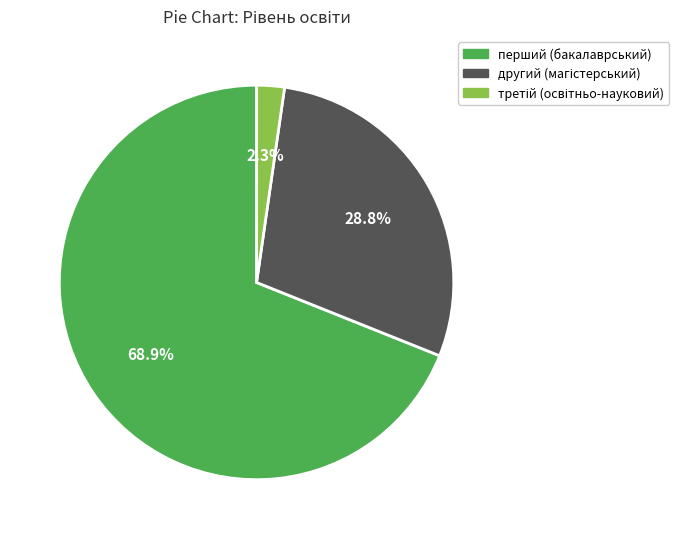

Is there any slice that represents more than half of the pie?

Yes